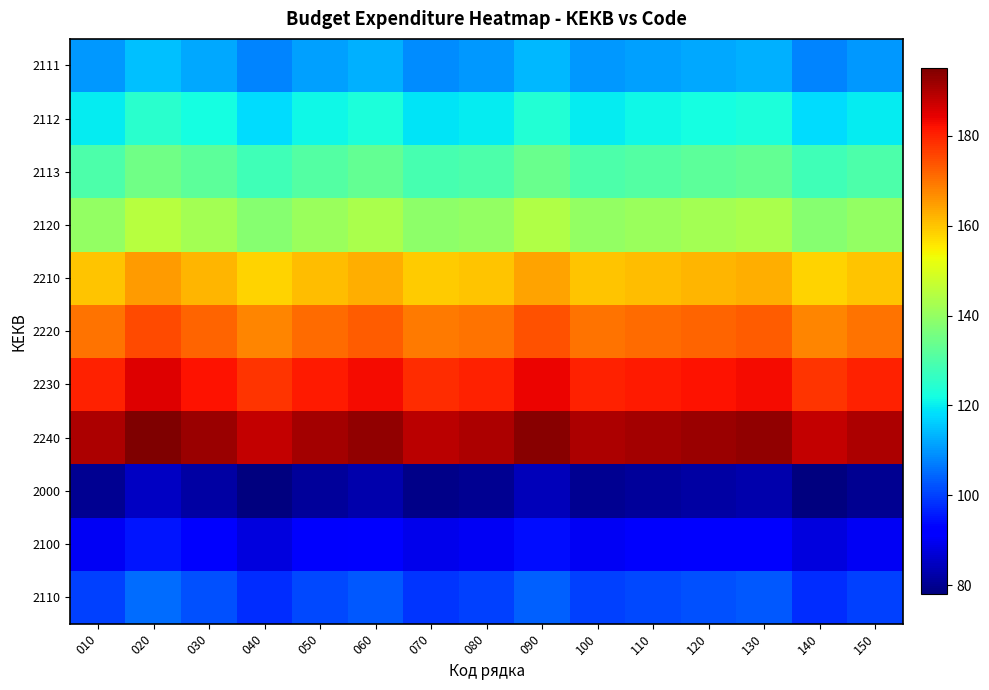

What is the greatest value displayed?

195